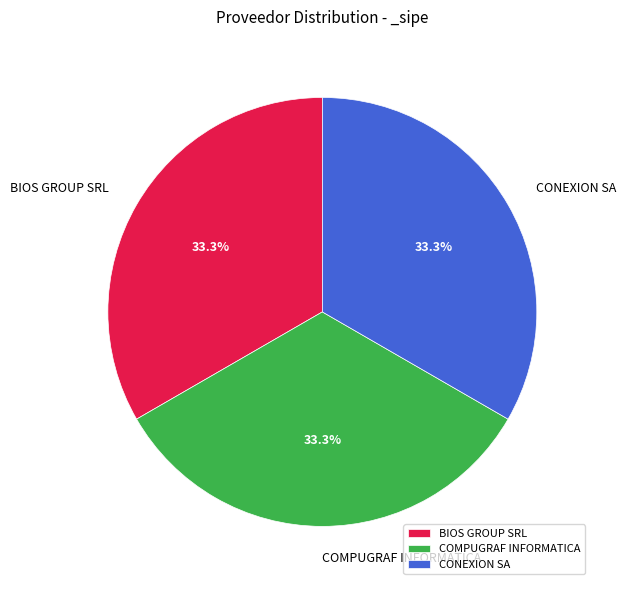

Is BIOS GROUP SRL the majority of the pie?

No